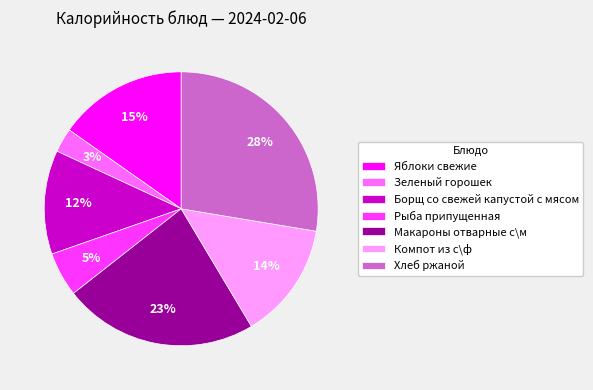

How many slices are in this pie chart?

7